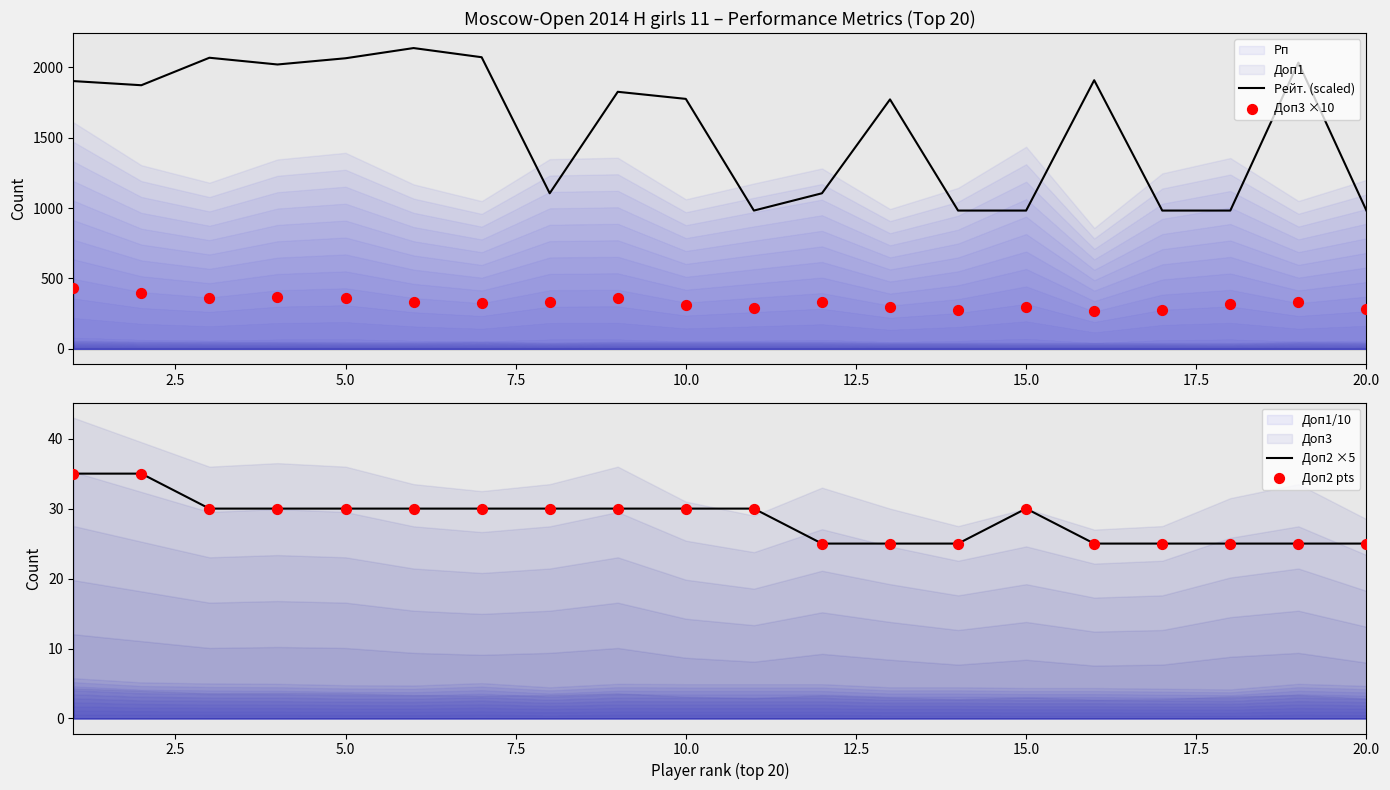

Which series has the largest Y range (max minus min)?

Рейт. (scaled)